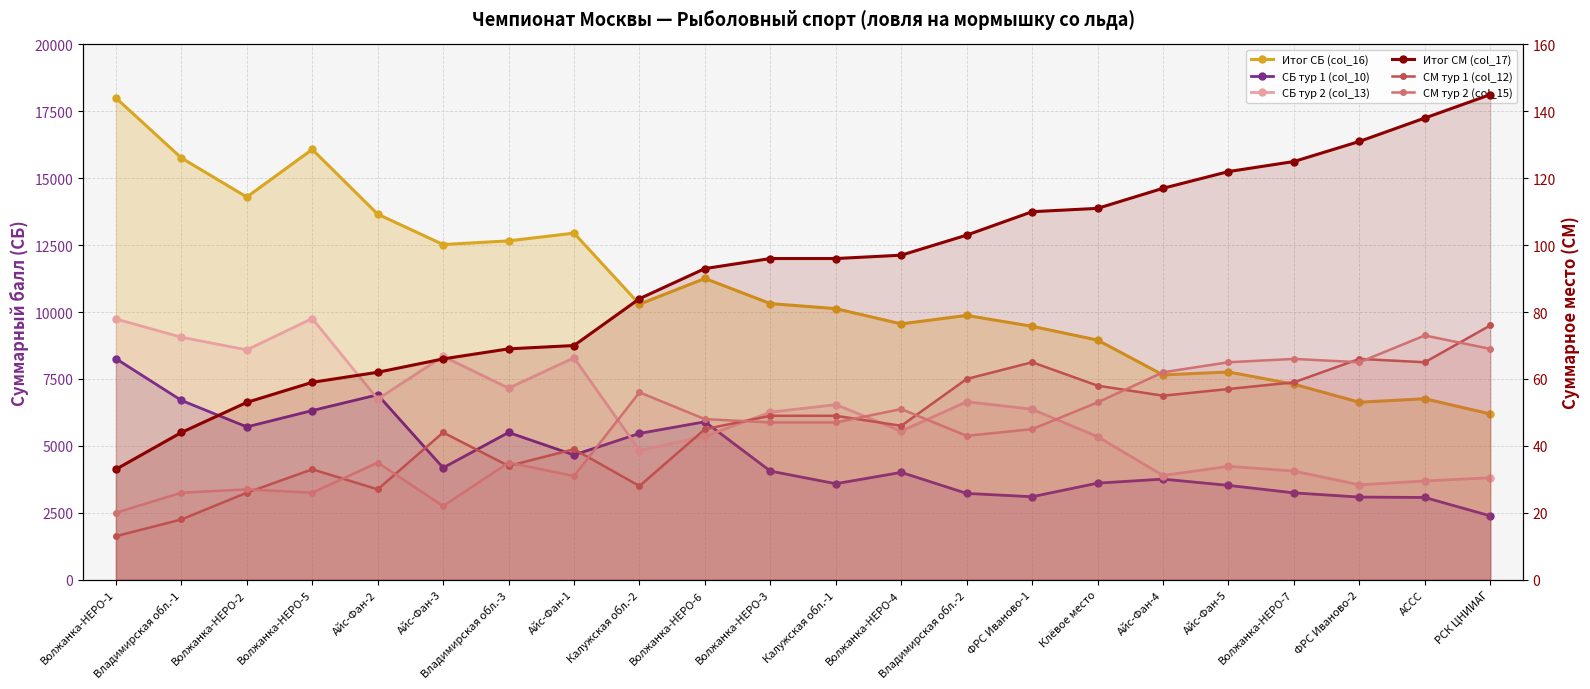

Reading right to left, transcribe all the data shown in this chart.

Итог СБ (col_16): 6194	6761	6631	7304	7761	7651	8953	9468	9874	9558	10128	10317	11256	10293	12949	12660	12523	13658	16078	14298	15760	18000
СБ тур 1 (col_10): 2385	3072	3087	3244	3524	3758	3608	3100	3224	4010	3586	4058	5900	5466	4660	5501	4181	6909	6320	5710	6700	8258
СБ тур 2 (col_13): 3809	3689	3544	4060	4237	3893	5345	6368	6650	5548	6542	6259	5356	4827	8289	7159	8342	6749	9758	8588	9060	9742
Итог СМ (col_17): 145	138	131	125	122	117	111	110	103	97	96	96	93	84	70	69	66	62	59	53	44	33
СМ тур 1 (col_12): 76	65	66	59	57	55	58	65	60	46	49	49	45	28	39	34	44	27	33	26	18	13
СМ тур 2 (col_15): 69	73	65	66	65	62	53	45	43	51	47	47	48	56	31	35	22	35	26	27	26	20